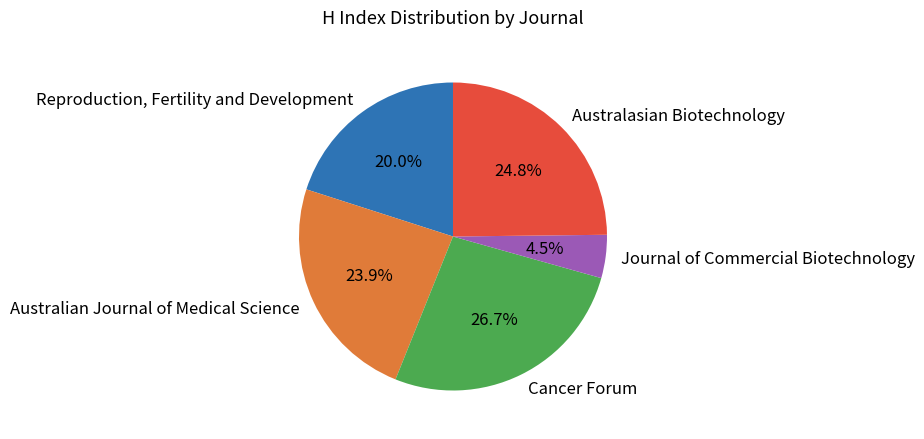

Combined, what portion of the pie is Australasian Biotechnology and Australian Journal of Medical Science?

48.7%